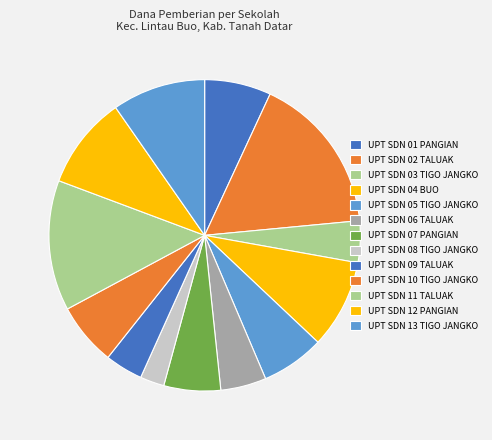

How many slices are in this pie chart?

13